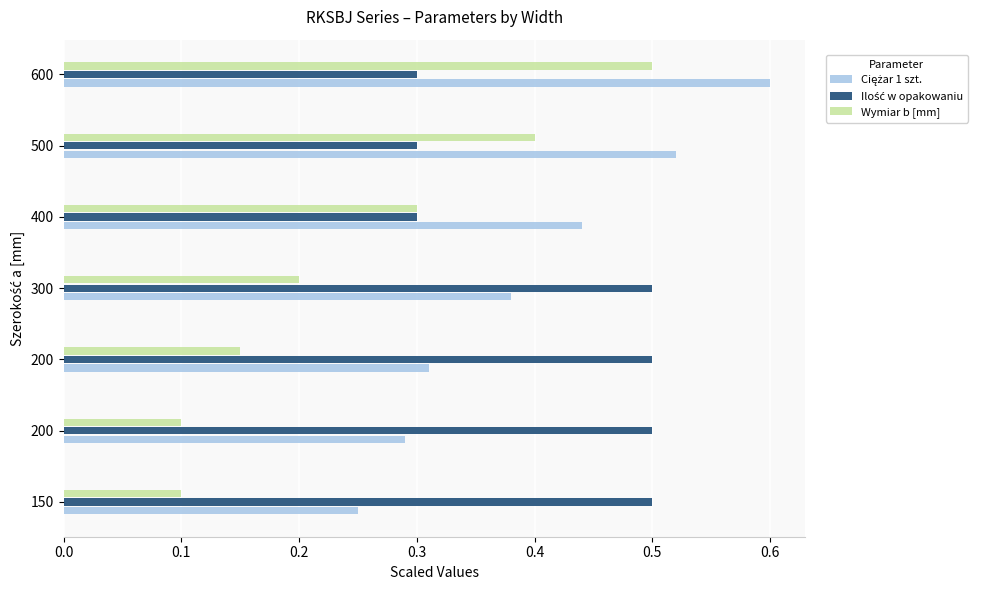

How many series are shown in this chart?

3